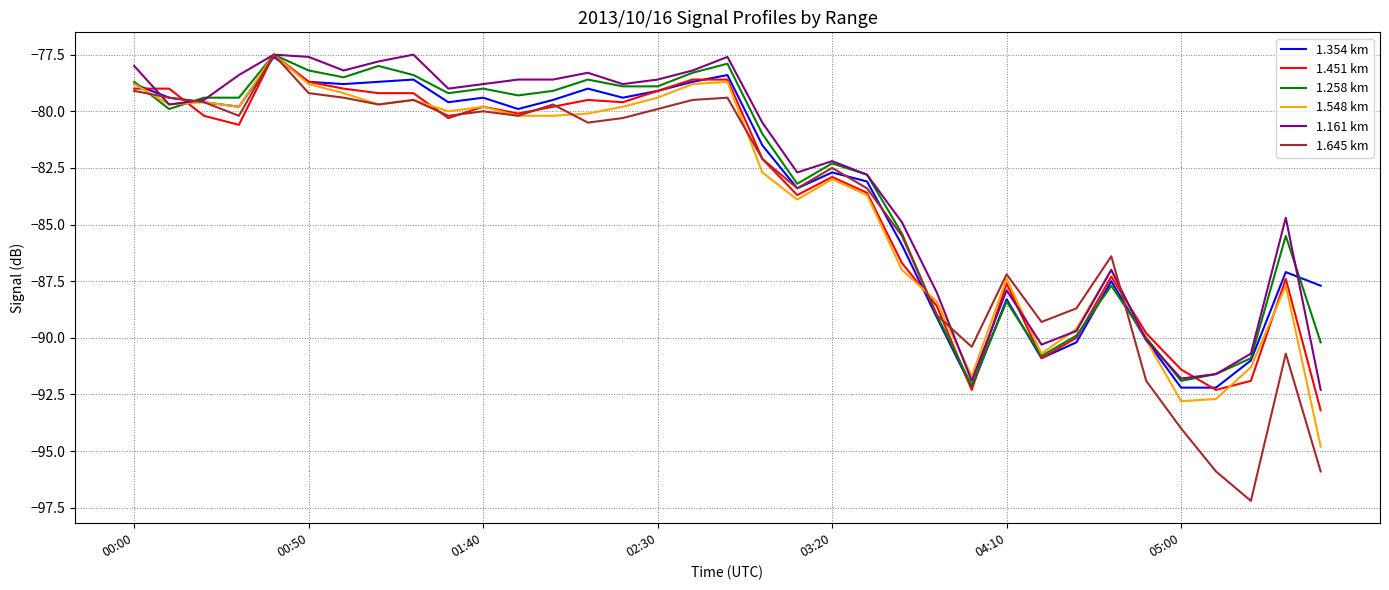

What is the minimum value for 1.451 km?

-93.2